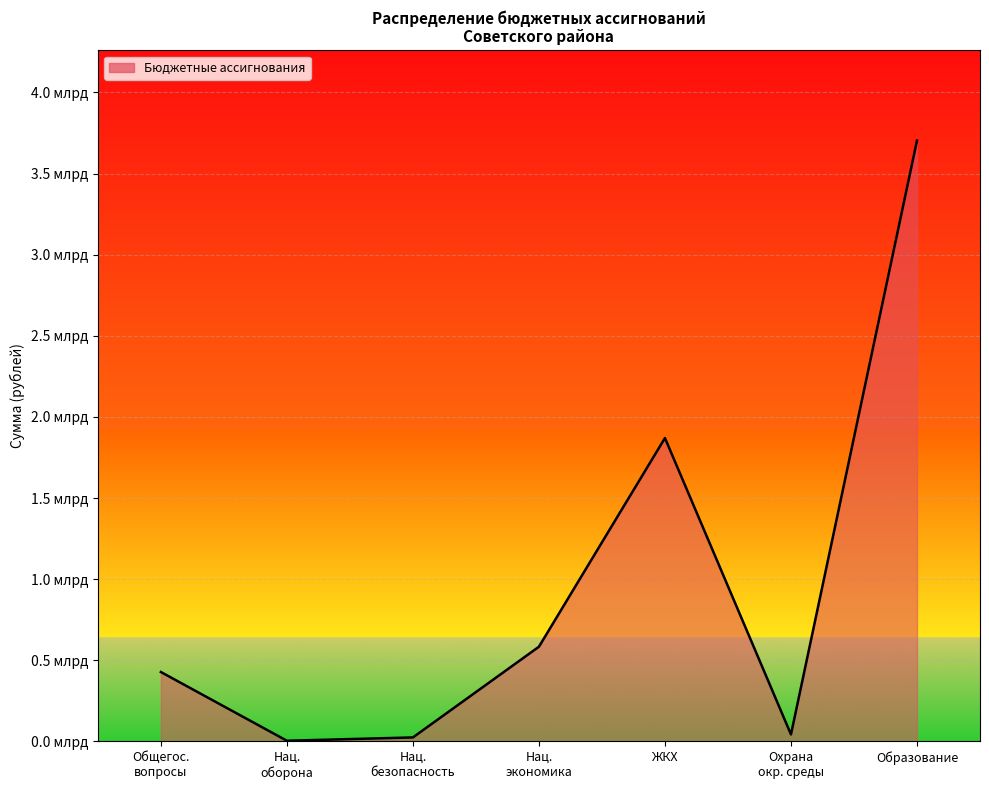

Which category has the highest value across all series?

Образование